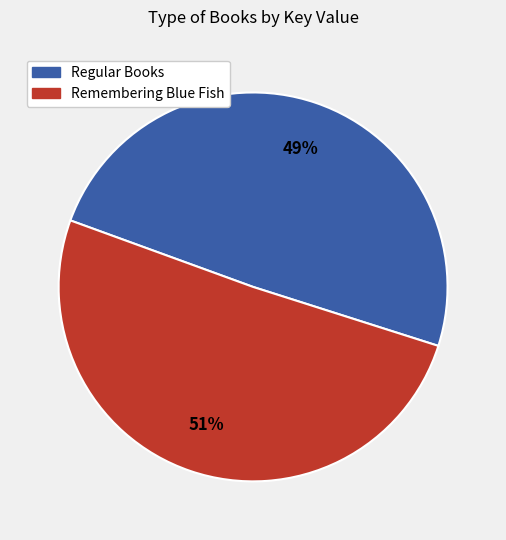

Is there any slice that represents more than half of the pie?

Yes